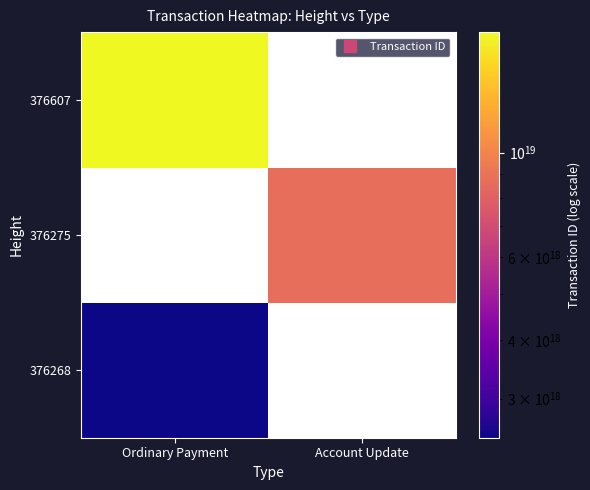

Which category has the highest value across all series?

Ordinary Payment